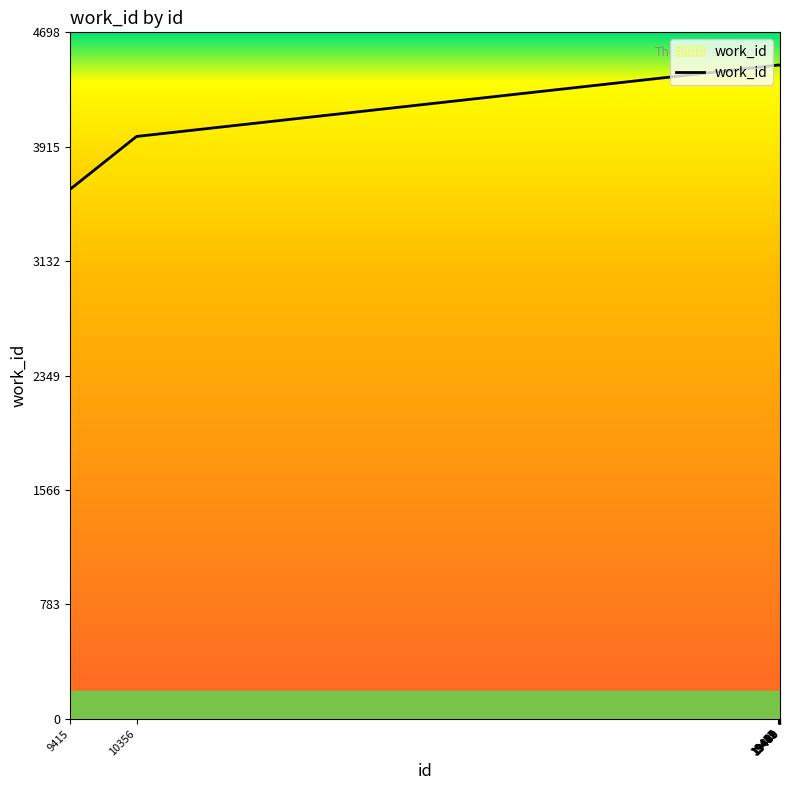

What is the maximum value shown in the chart?

4475